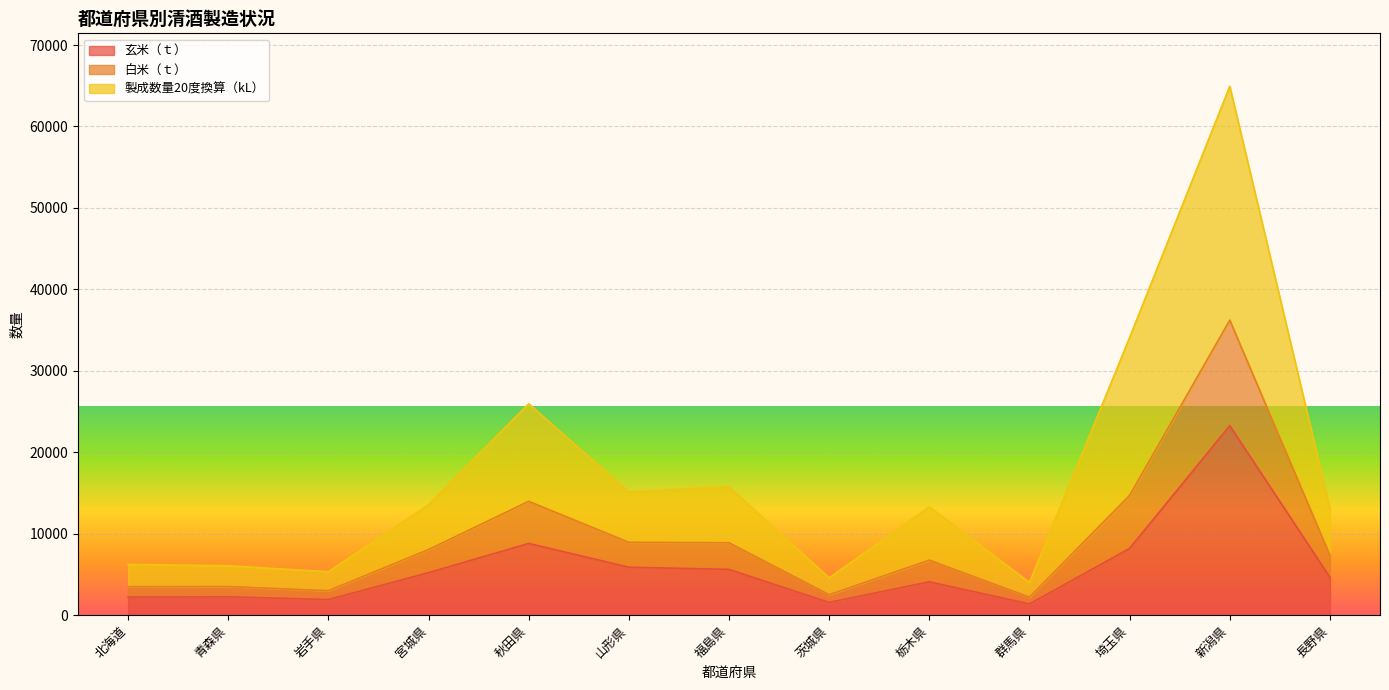

Which category has the highest value in the 玄米（ｔ） series?

新潟県